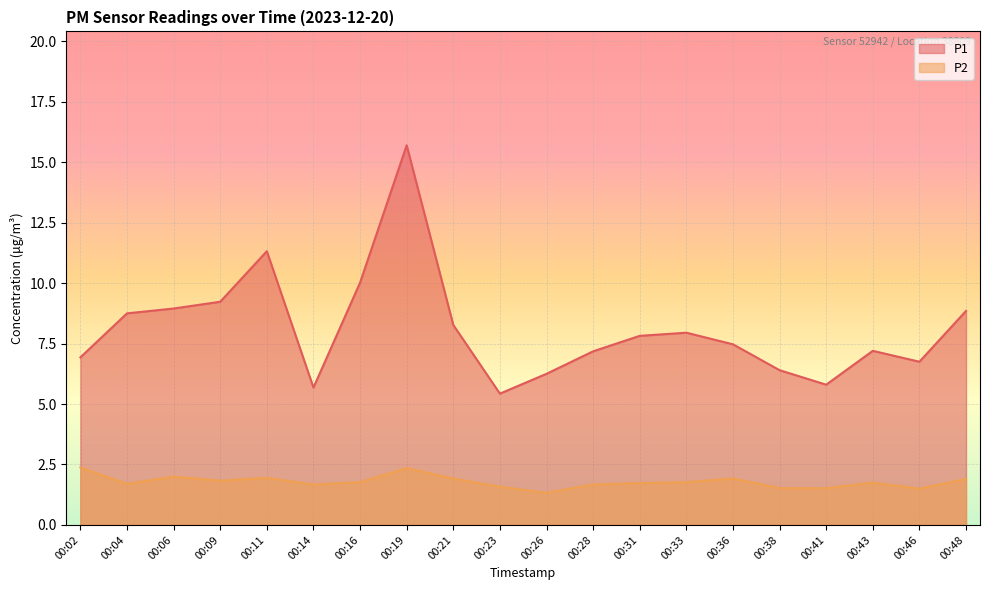

Reading right to left, what are all the values shown in this chart?

P1: 8.8	6.8	7.2	5.8	6.4	7.5	8.0	7.8	7.2	6.2	5.4	8.3	15.7	10.0	5.7	11.3	9.2	8.9	8.8	6.9
P2: 1.9	1.5	1.8	1.5	1.5	1.9	1.8	1.7	1.7	1.3	1.6	1.9	2.4	1.8	1.7	1.9	1.8	2.0	1.7	2.4